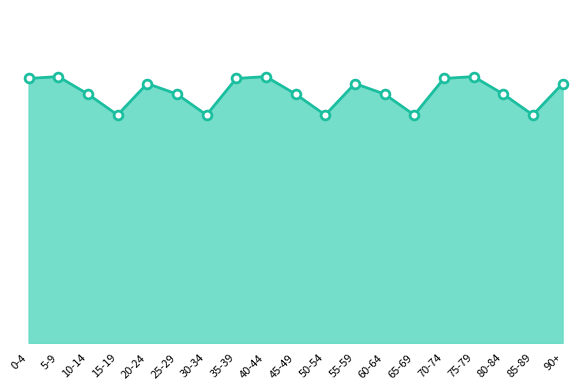

Between 85-89 and 90+, which is larger?

90+